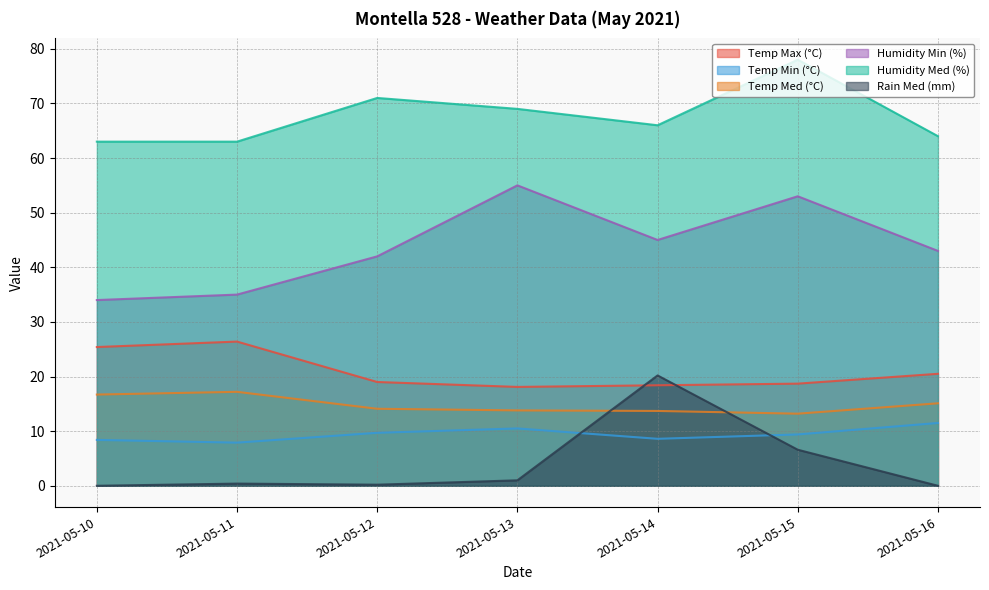

At which category does Temp Med (°C) reach its first local peak?

2021-05-11